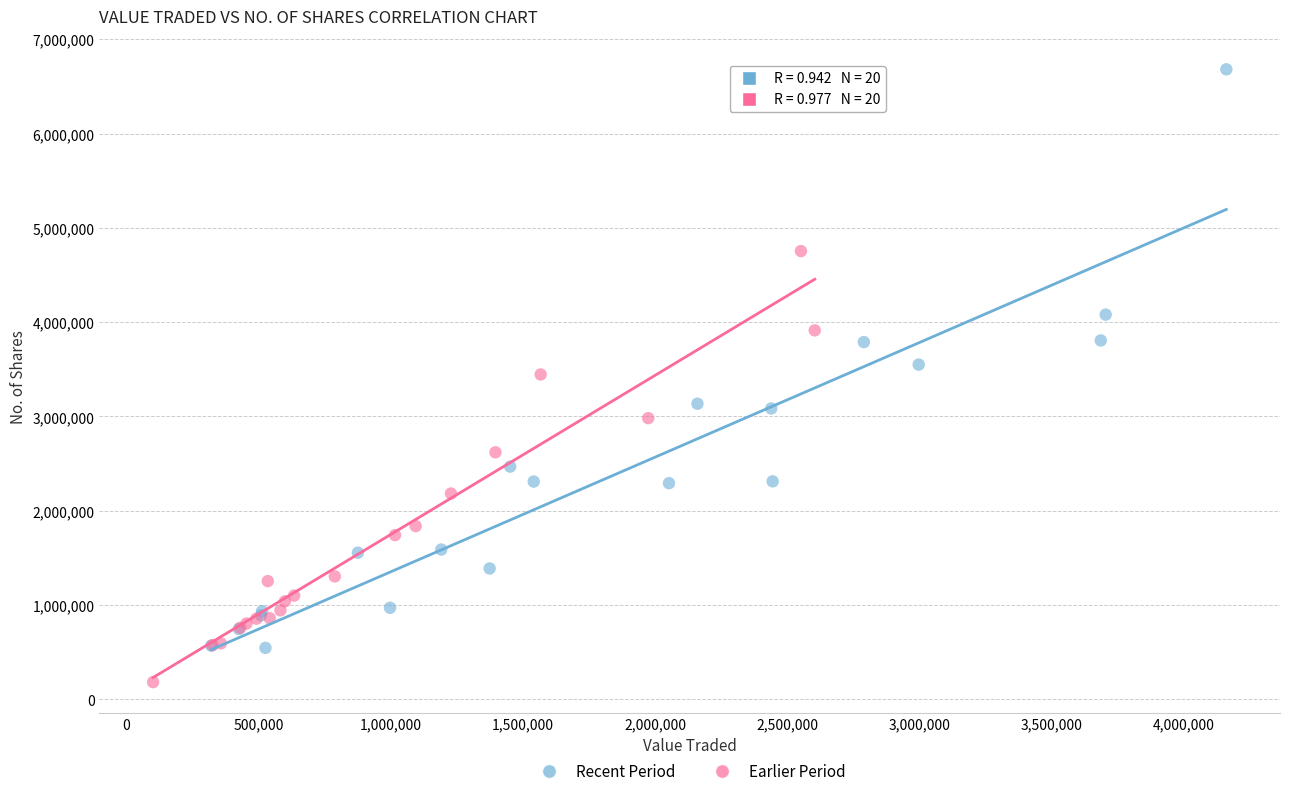

Which series contains the lowest Y value?

Earlier Period